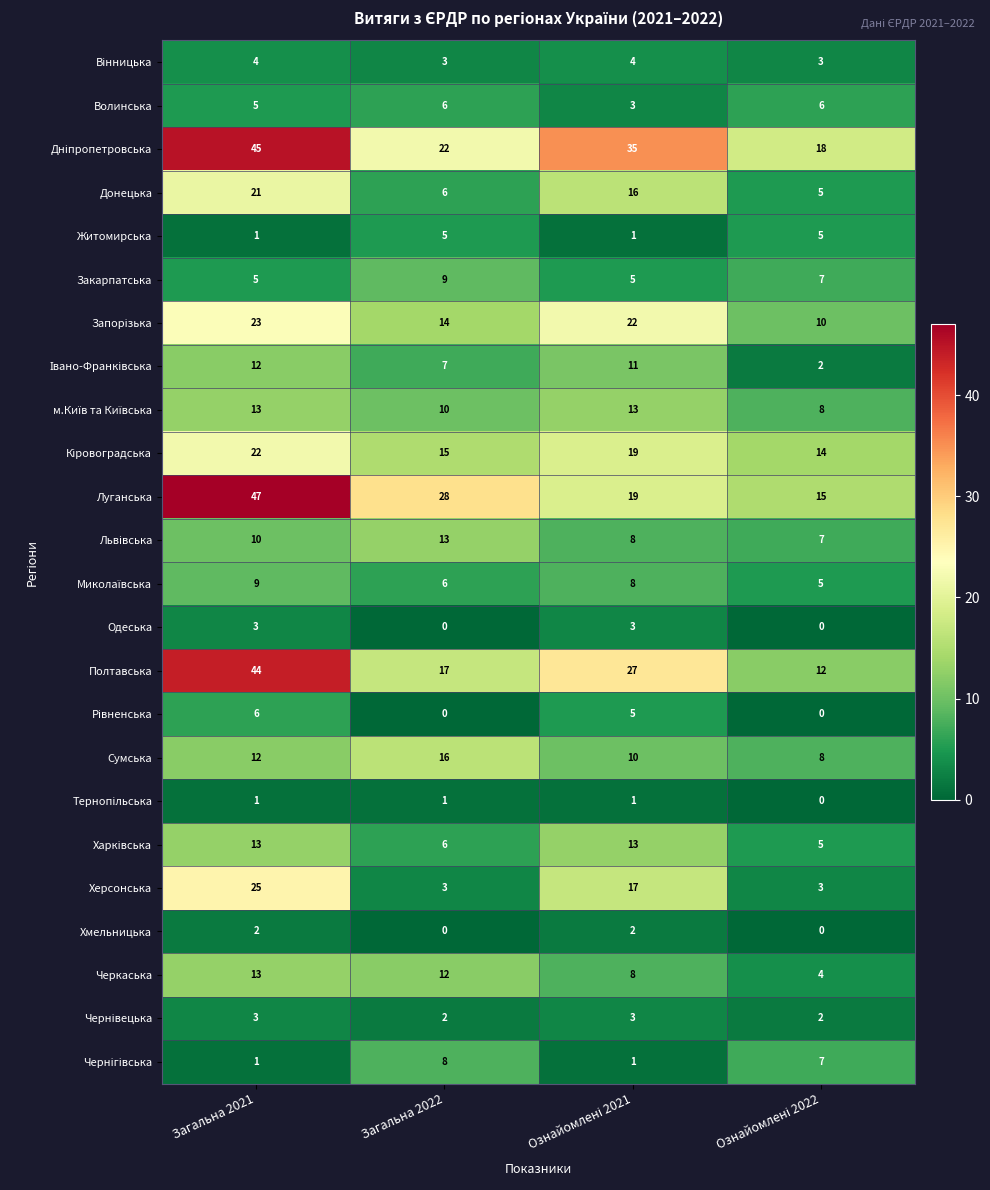

What is the average value of the Херсонська series?

12